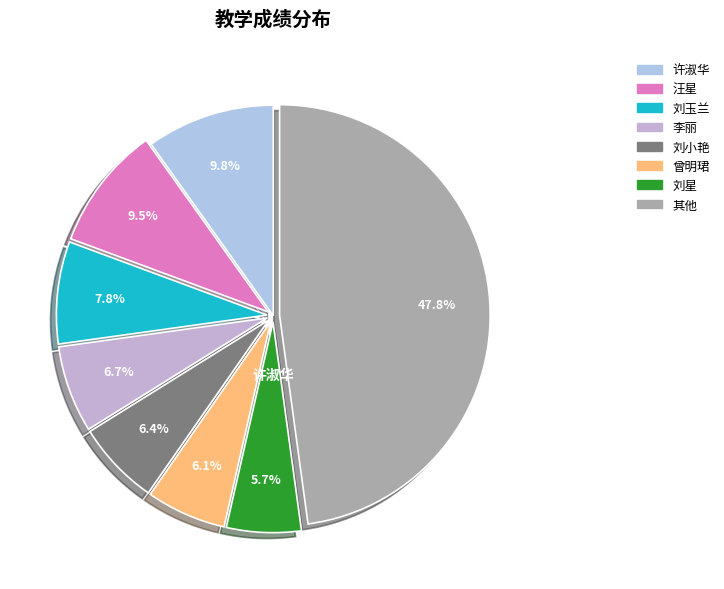

How many slices are in this pie chart?

8